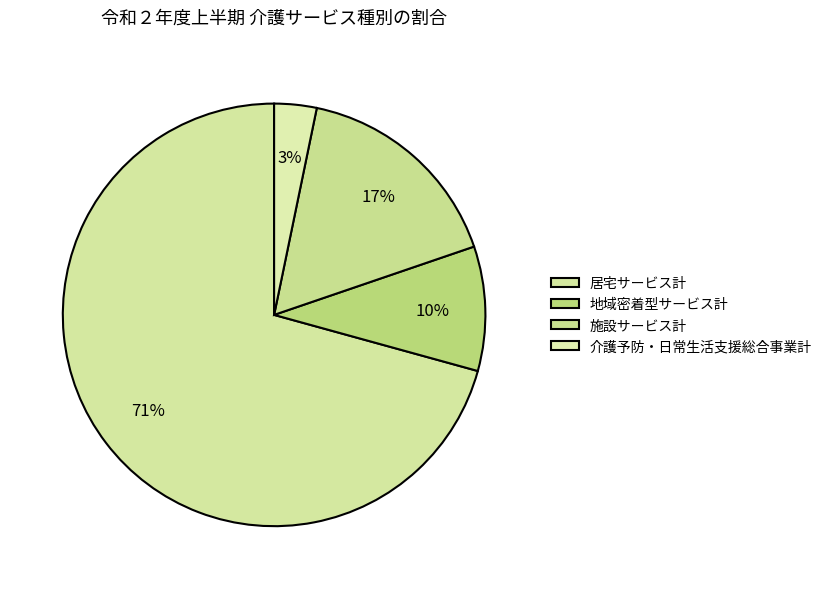

True or false: 施設サービス計 accounts for 17% of the total.

True